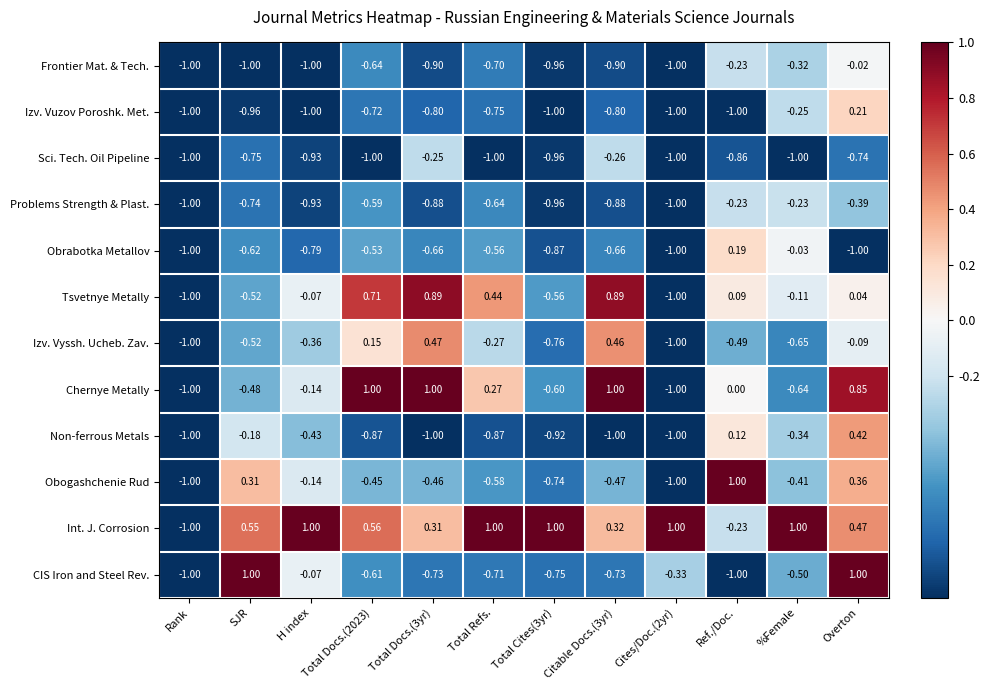

What is the total value across all series at Citable Docs.(3yr)?

-3.0